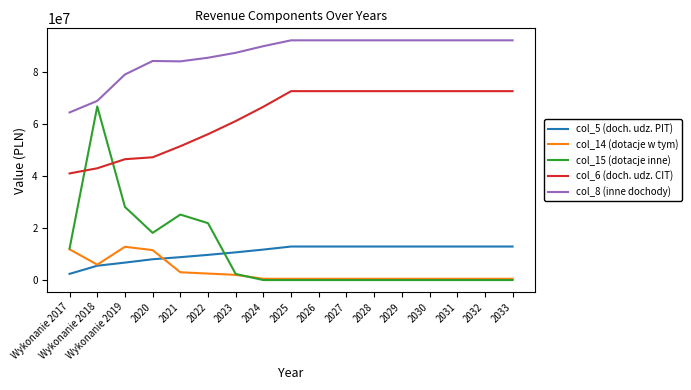

What is the minimum value for col_6 (doch. udz. CIT)?

40957079.0